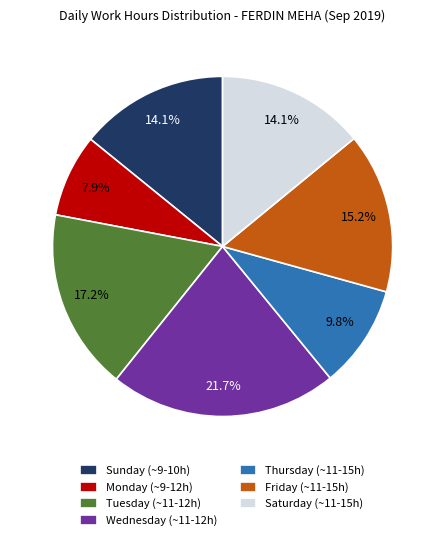

Does any single category account for the majority?

No